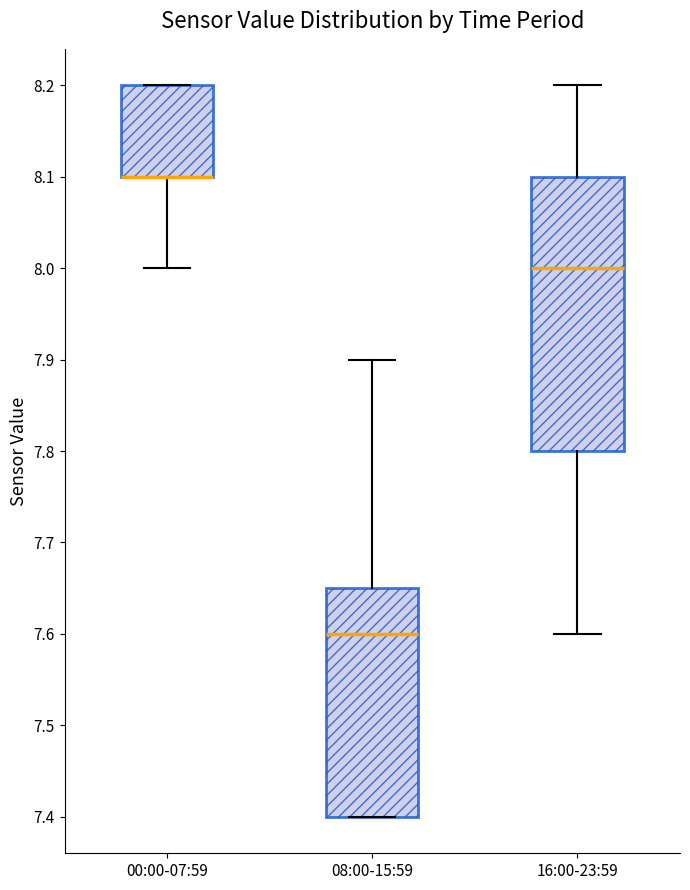

Which box is the tallest, from its lower edge to its upper edge?

16:00-23:59